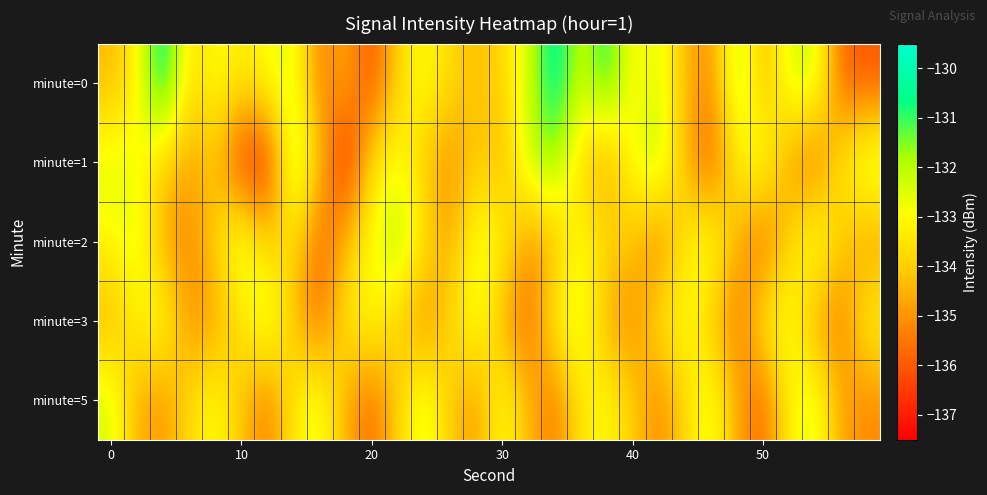

Which series has the largest total across all categories?

minute=0